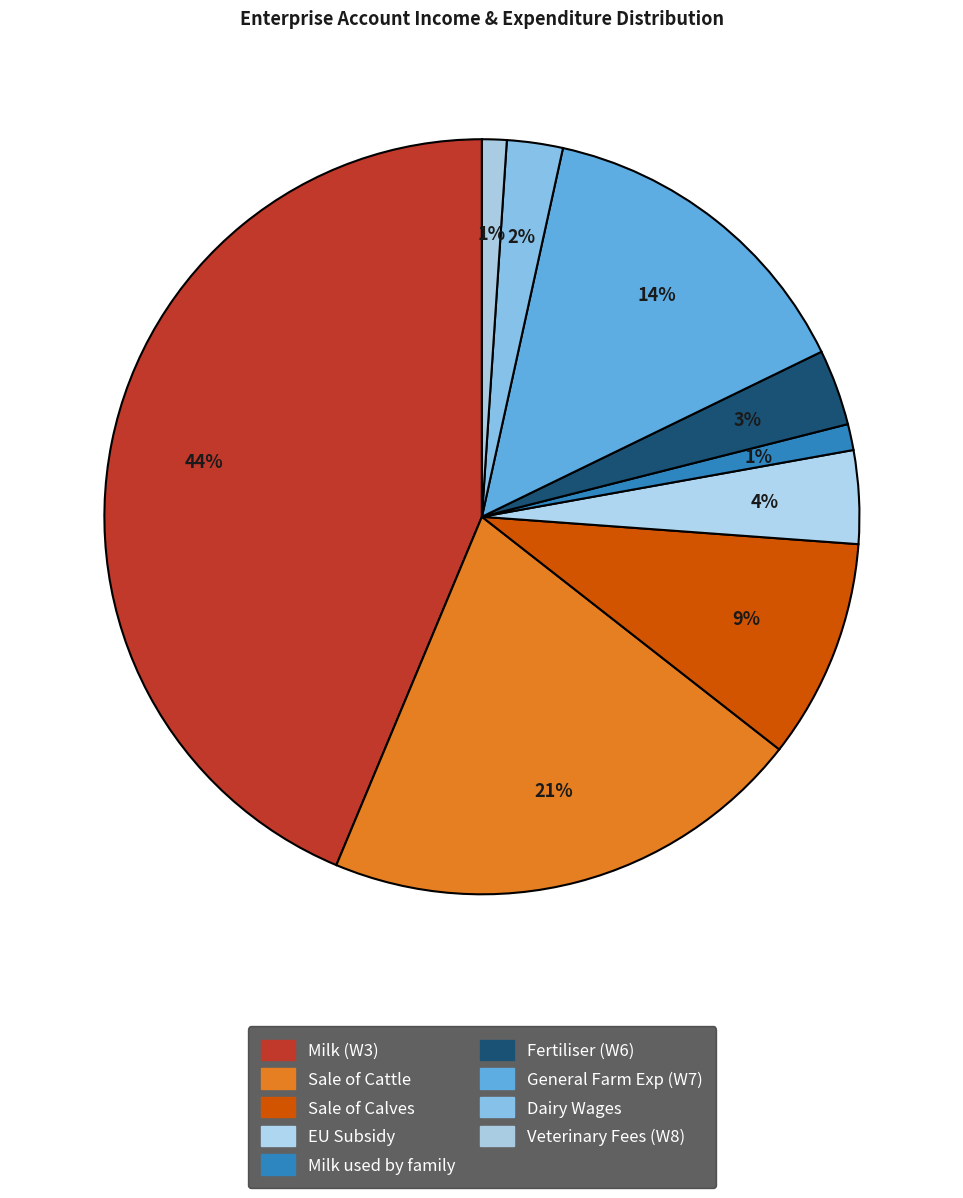

What percentage is the General Farm Exp (W7) slice, to the nearest percent?

14%